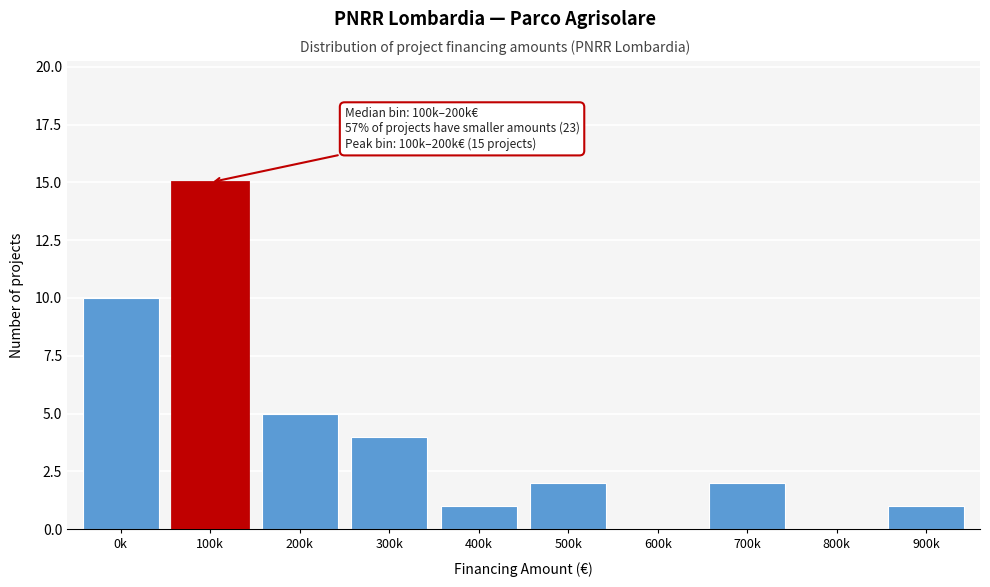

Reading left to right, list all the values displayed in this chart.

0k=10	100k=15	200k=5	300k=4	400k=1	500k=2	600k=0	700k=2	800k=0	900k=1